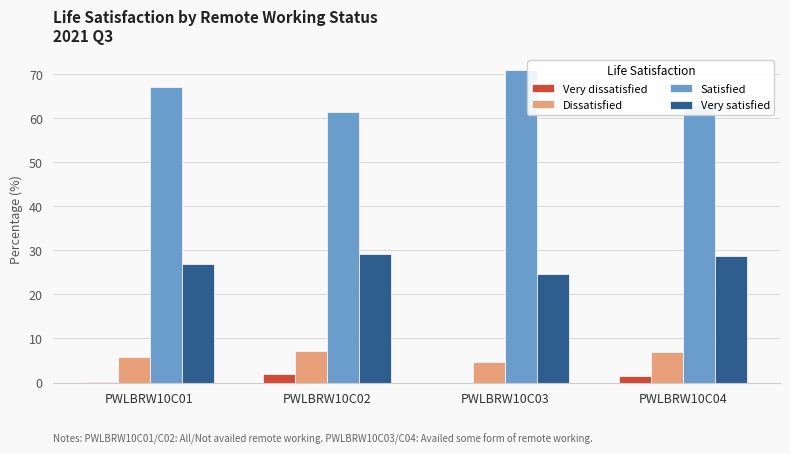

Is the value of Satisfied at PWLBRW10C01 greater than the value of Very dissatisfied at PWLBRW10C02?

Yes